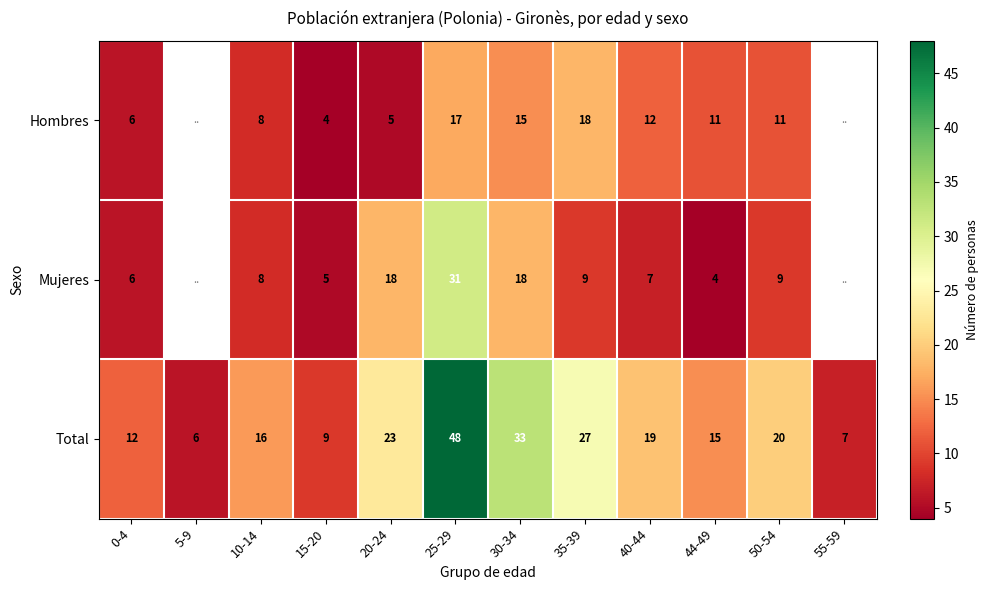

At 35-39, list the series in order from largest to smallest.

Total, Hombres, Mujeres